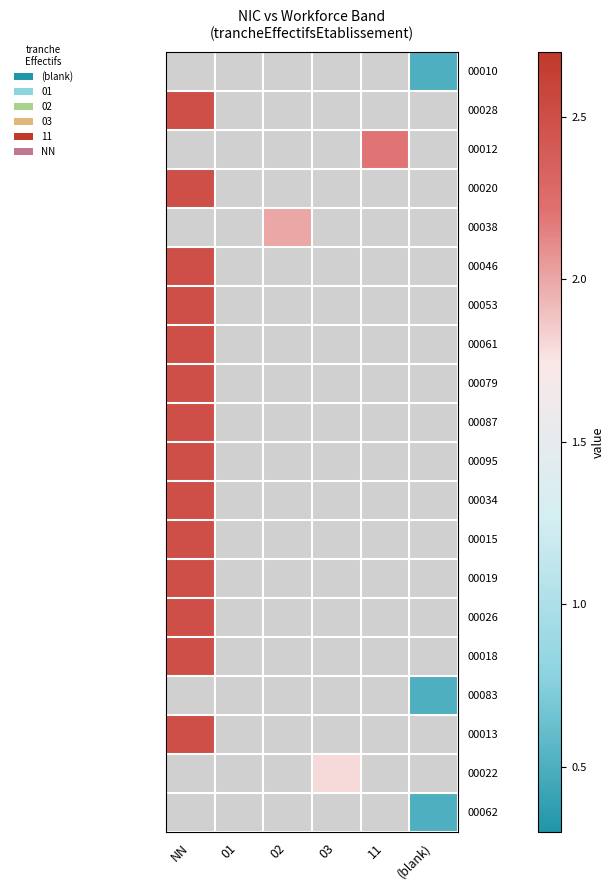

At which label is 00018 closest to 2?

NN